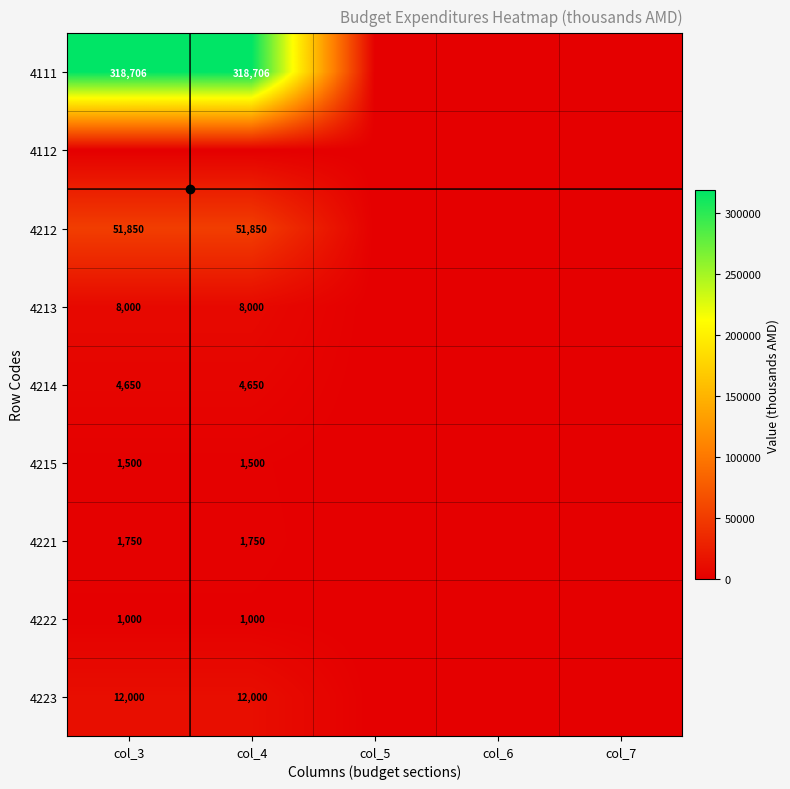

What is the difference between the highest and lowest values at col_4?

318706.5